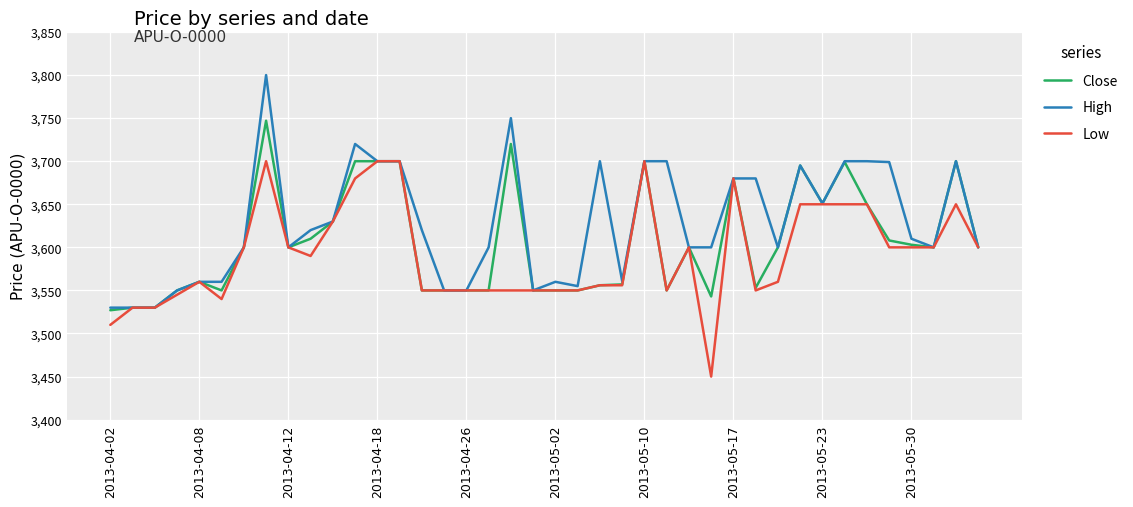

Does the chart have visible grid lines?

Yes